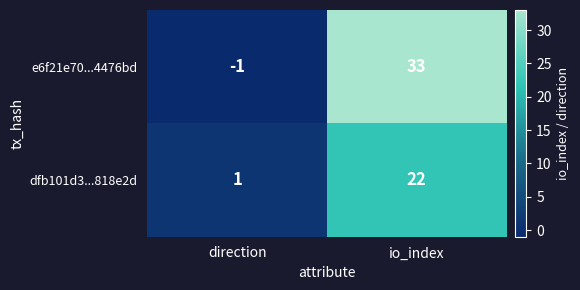

The e6f21e70...4476bd series shows 21 at io_index. True or false?

False